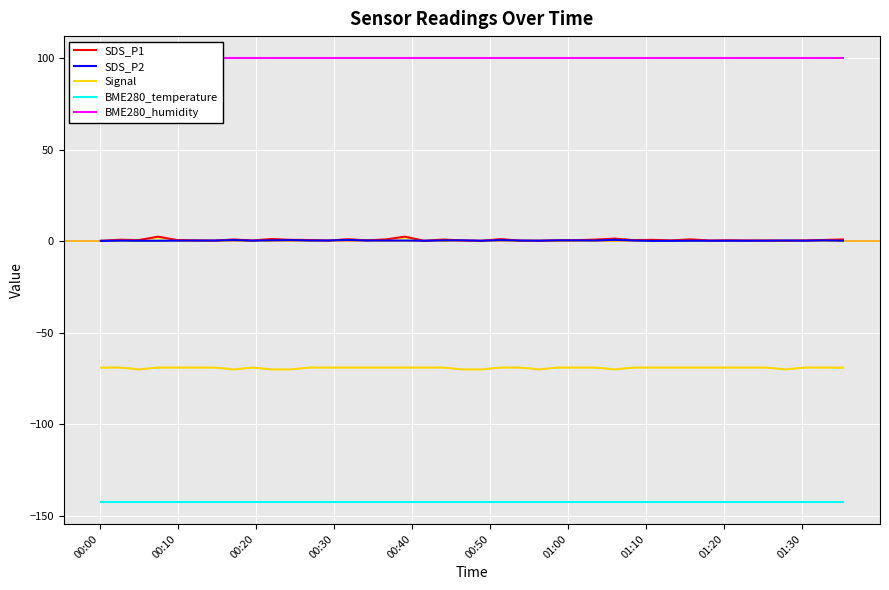

True or false: Signal and BME280_temperature intersect in this chart.

False